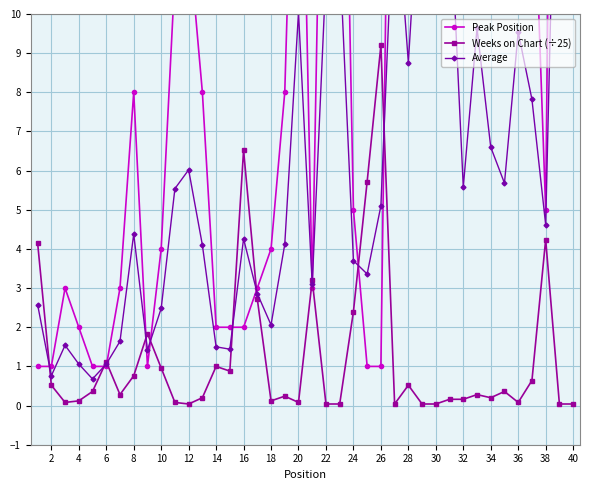

The value of Weeks on Chart (÷25) at 28 is 0.5. True or false?

True